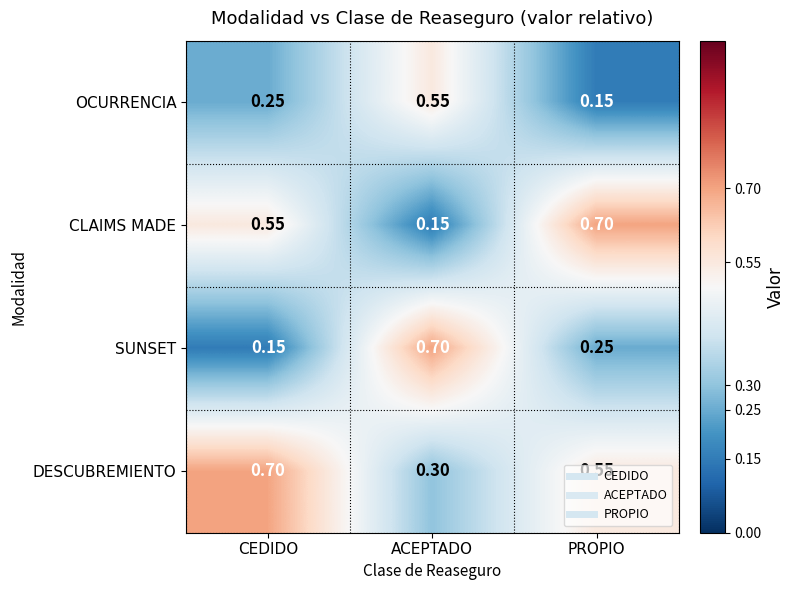

At which label is DESCUBREMIENTO closest to 0?

ACEPTADO